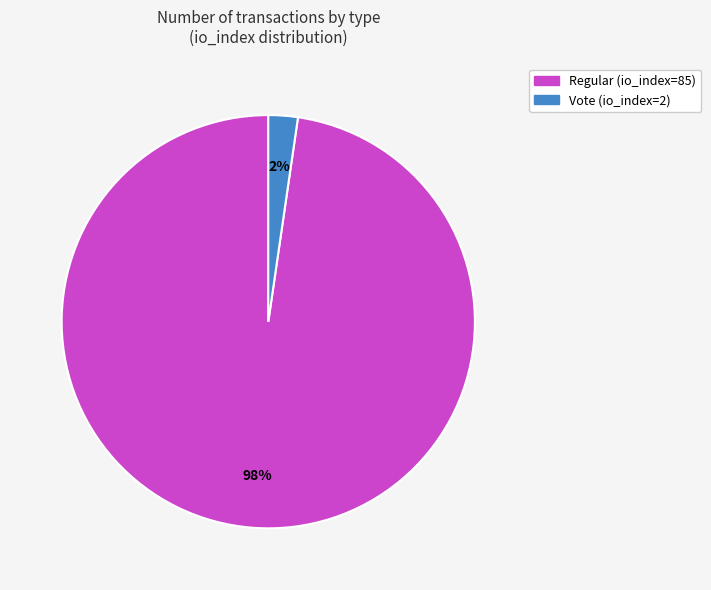

Rank the categories by value from lowest to highest.

Vote (io_index=2), Regular (io_index=85)